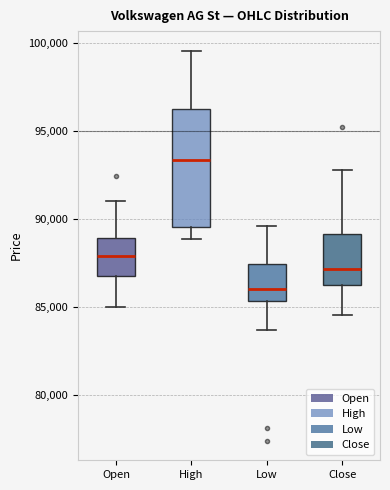

Reading left to right, read every box against the y-axis: the position of its median line, the range the box covers, and the ends of its whiskers. The values are not printed on the chart, so give them approximately, as read against the axis.

Open: median 88000, box 87000 to 89000, whiskers 85000 to 91000
High: median 93500, box 89500 to 96000, whiskers 89000 to 99500
Low: median 86000, box 85500 to 87500, whiskers 83500 to 89500
Close: median 87000, box 86000 to 89000, whiskers 84500 to 93000